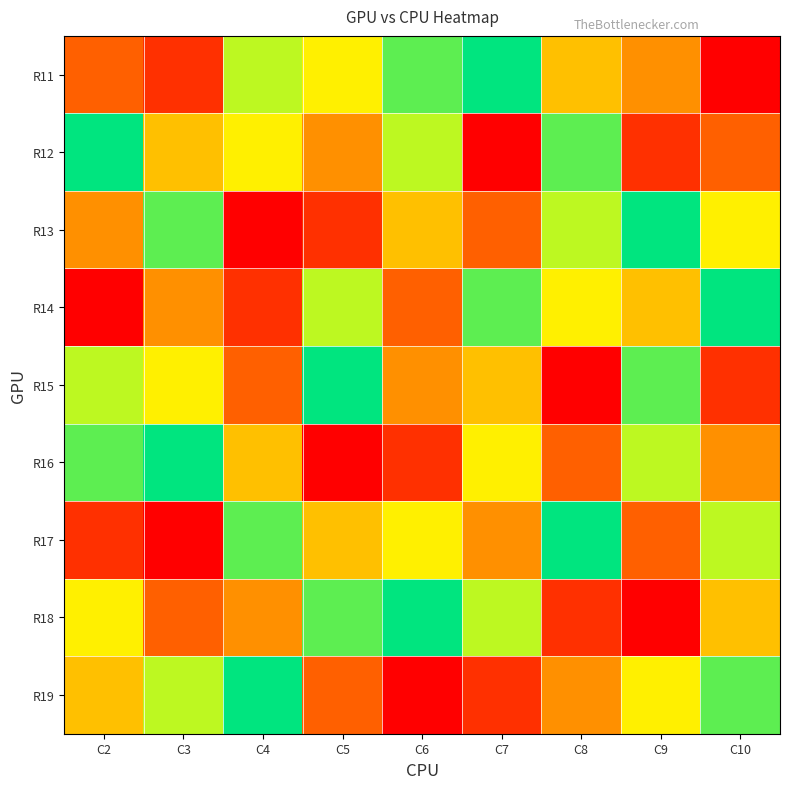

Reading left to right, what are all the values shown in this chart?

R11: C2=3	C3=2	C4=7	C5=6	C6=8	C7=9	C8=5	C9=4	C10=1
R12: C2=9	C3=5	C4=6	C5=4	C6=7	C7=1	C8=8	C9=2	C10=3
R13: C2=4	C3=8	C4=1	C5=2	C6=5	C7=3	C8=7	C9=9	C10=6
R14: C2=1	C3=4	C4=2	C5=7	C6=3	C7=8	C8=6	C9=5	C10=9
R15: C2=7	C3=6	C4=3	C5=9	C6=4	C7=5	C8=1	C9=8	C10=2
R16: C2=8	C3=9	C4=5	C5=1	C6=2	C7=6	C8=3	C9=7	C10=4
R17: C2=2	C3=1	C4=8	C5=5	C6=6	C7=4	C8=9	C9=3	C10=7
R18: C2=6	C3=3	C4=4	C5=8	C6=9	C7=7	C8=2	C9=1	C10=5
R19: C2=5	C3=7	C4=9	C5=3	C6=1	C7=2	C8=4	C9=6	C10=8